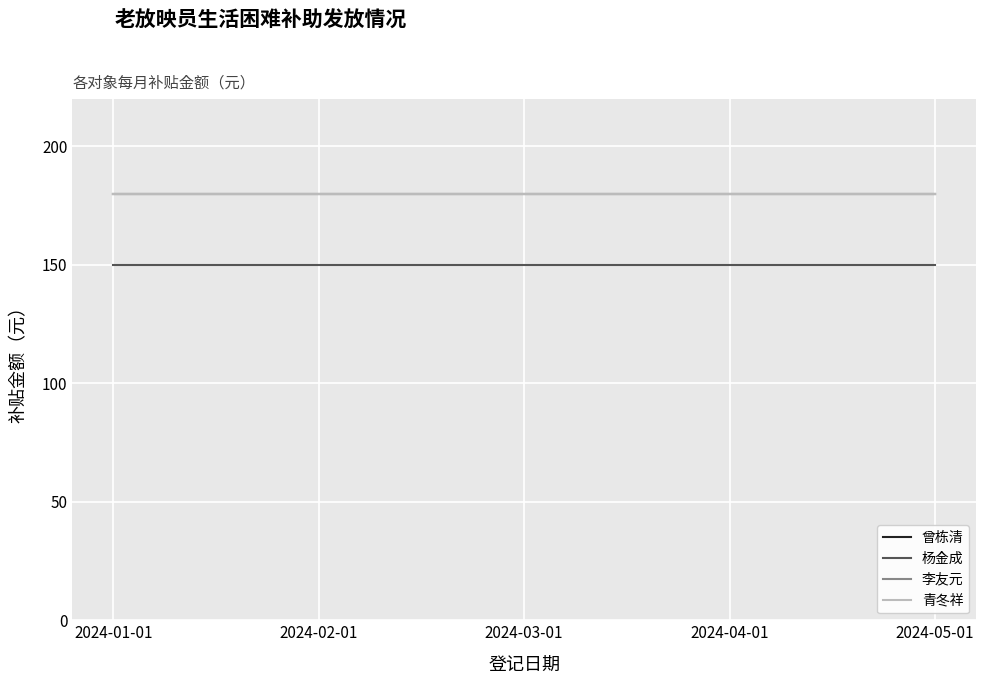

Which series changed the most between 2024-01-01 and 2024-03-01?

曾栋清